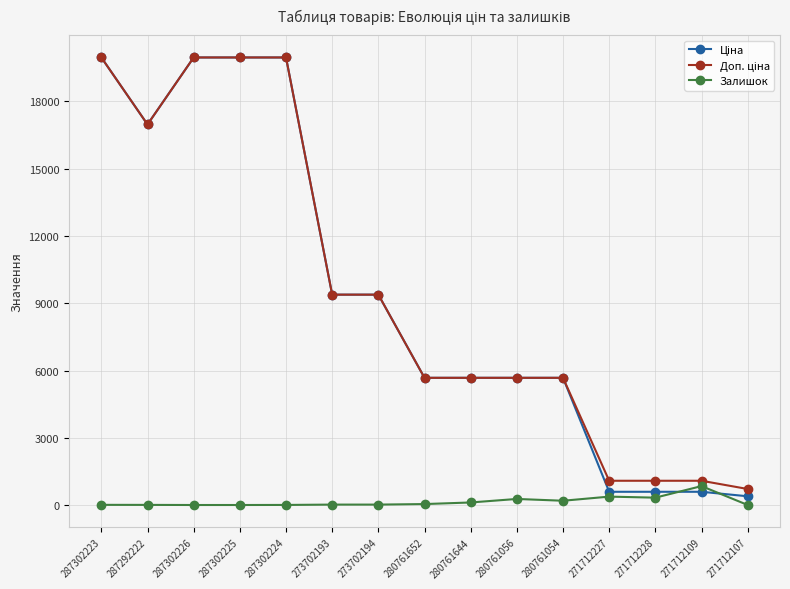

The Залишок series shows 18.0 at 273702194. True or false?

True